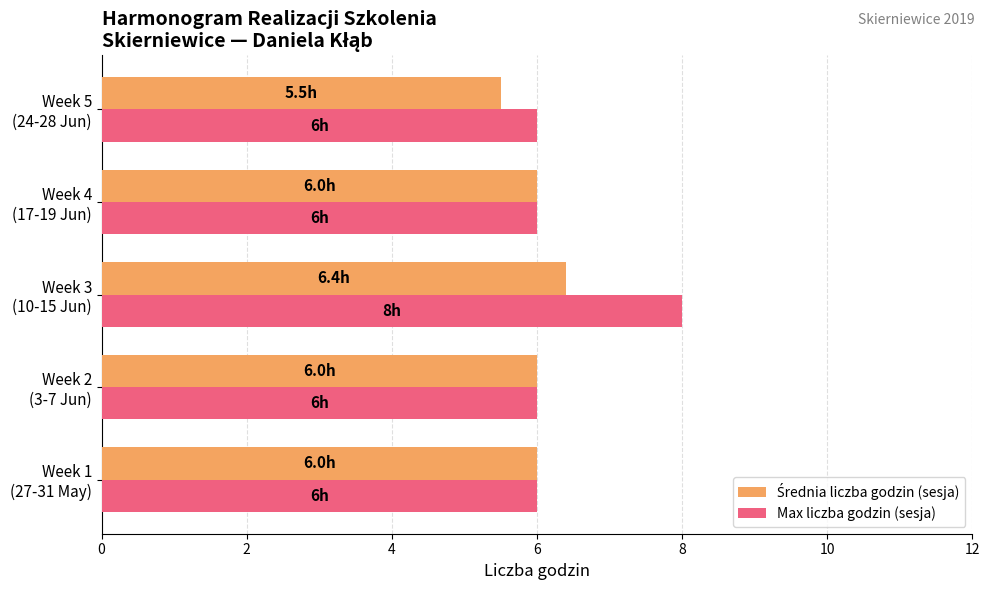

What is the average value of the Max liczba godzin (sesja) series?

6.4